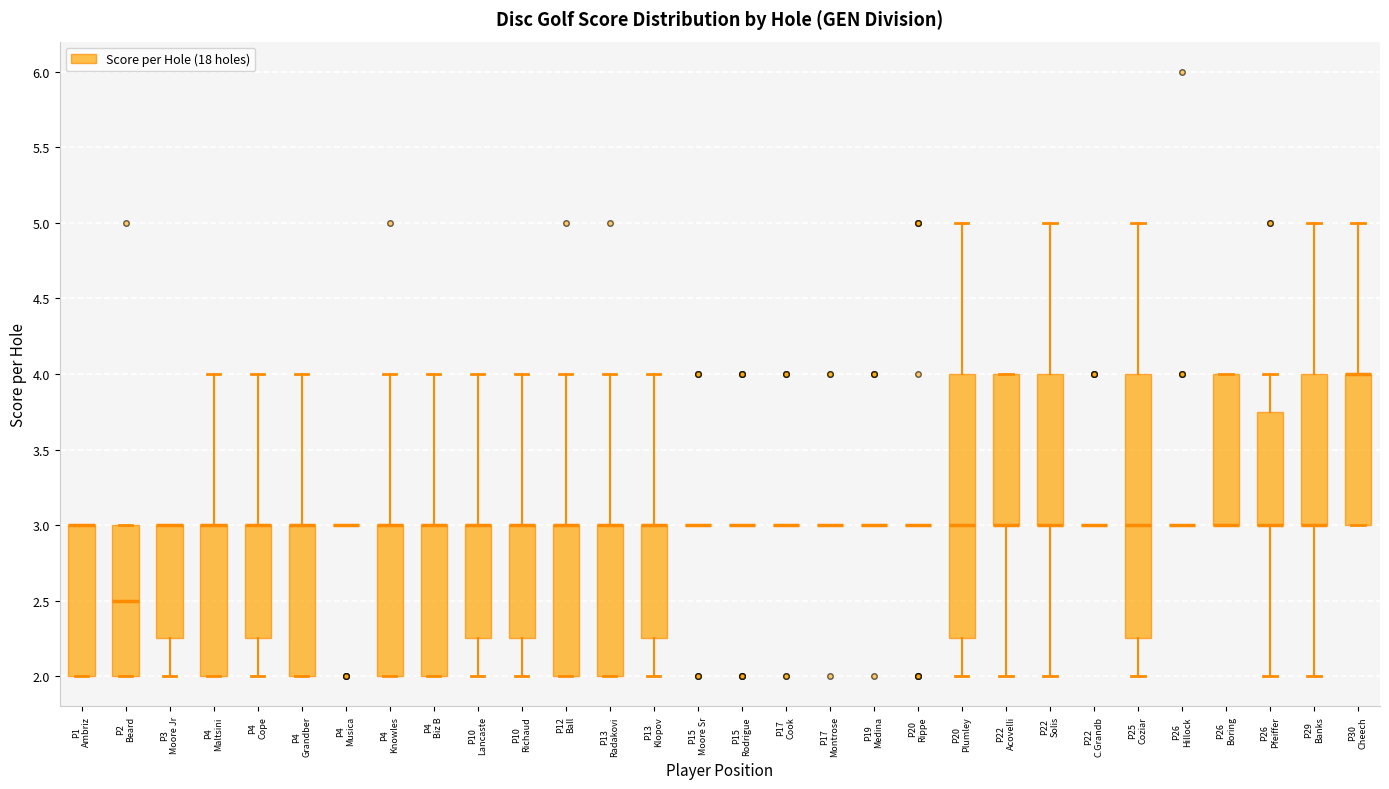

Reading left to right, read every box against the y-axis: the position of its median line, the range the box covers, and the ends of its whiskers. The values are not printed on the chart, so give them approximately, as read against the axis.

P1 Ambriz: median 3.00 (drawn on the box's upper edge), box 2.00 to 3.00, whiskers 2.00 to 3.00
P2 Beard: median 2.50, box 2.00 to 3.00, whiskers 2.00 to 3.00
P3 Moore Jr: median 3.00 (drawn on the box's upper edge), box 2.25 to 3.00, whiskers 2.00 to 3.00
P4 Maltsini: median 3.00 (drawn on the box's upper edge), box 2.00 to 3.00, whiskers 2.00 to 4.00
P4 Cope: median 3.00 (drawn on the box's upper edge), box 2.25 to 3.00, whiskers 2.00 to 4.00
P4 Grandber: median 3.00 (drawn on the box's upper edge), box 2.00 to 3.00, whiskers 2.00 to 4.00
P4 Musica: box collapsed to a line at 3.00, whiskers 3.00 to 3.00
P4 Knowles: median 3.00 (drawn on the box's upper edge), box 2.00 to 3.00, whiskers 2.00 to 4.00
P4 Biz B: median 3.00 (drawn on the box's upper edge), box 2.00 to 3.00, whiskers 2.00 to 4.00
P10 Lancaste: median 3.00 (drawn on the box's upper edge), box 2.25 to 3.00, whiskers 2.00 to 4.00
P10 Richaud: median 3.00 (drawn on the box's upper edge), box 2.25 to 3.00, whiskers 2.00 to 4.00
P12 Ball: median 3.00 (drawn on the box's upper edge), box 2.00 to 3.00, whiskers 2.00 to 4.00
P13 Radakovi: median 3.00 (drawn on the box's upper edge), box 2.00 to 3.00, whiskers 2.00 to 4.00
P13 Klopov: median 3.00 (drawn on the box's upper edge), box 2.25 to 3.00, whiskers 2.00 to 4.00
P15 Moore Sr: box collapsed to a line at 3.00, whiskers 3.00 to 3.00
P15 Rodrigue: box collapsed to a line at 3.00, whiskers 3.00 to 3.00
P17 Cook: box collapsed to a line at 3.00, whiskers 3.00 to 3.00
P17 Montrose: box collapsed to a line at 3.00, whiskers 3.00 to 3.00
P19 Medina: box collapsed to a line at 3.00, whiskers 3.00 to 3.00
P20 Rippe: box collapsed to a line at 3.00, whiskers 3.00 to 3.00
P20 Plumley: median 3.00, box 2.25 to 4.00, whiskers 2.00 to 5.00
P22 Acovelli: median 3.00 (drawn on the box's lower edge), box 3.00 to 4.00, whiskers 2.00 to 4.00
P22 Solis: median 3.00 (drawn on the box's lower edge), box 3.00 to 4.00, whiskers 2.00 to 5.00
P22 C.Grandb: box collapsed to a line at 3.00, whiskers 3.00 to 3.00
P25 Coziar: median 3.00, box 2.25 to 4.00, whiskers 2.00 to 5.00
P26 Hillock: box collapsed to a line at 3.00, whiskers 3.00 to 3.00
P26 Boring: median 3.00 (drawn on the box's lower edge), box 3.00 to 4.00, whiskers 3.00 to 4.00
P26 Pfeiffer: median 3.00 (drawn on the box's lower edge), box 3.00 to 3.75, whiskers 2.00 to 4.00
P29 Banks: median 3.00 (drawn on the box's lower edge), box 3.00 to 4.00, whiskers 2.00 to 5.00
P30 Cheech: median 4.00 (drawn on the box's upper edge), box 3.00 to 4.00, whiskers 3.00 to 5.00